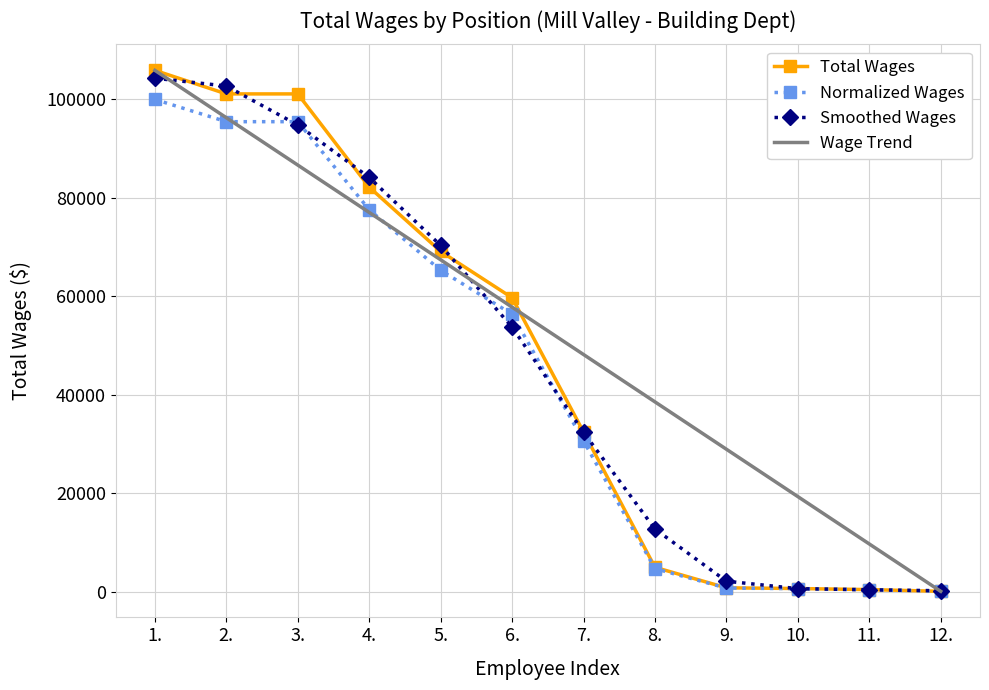

Which category has the lowest value in the Wage Trend series?

12.